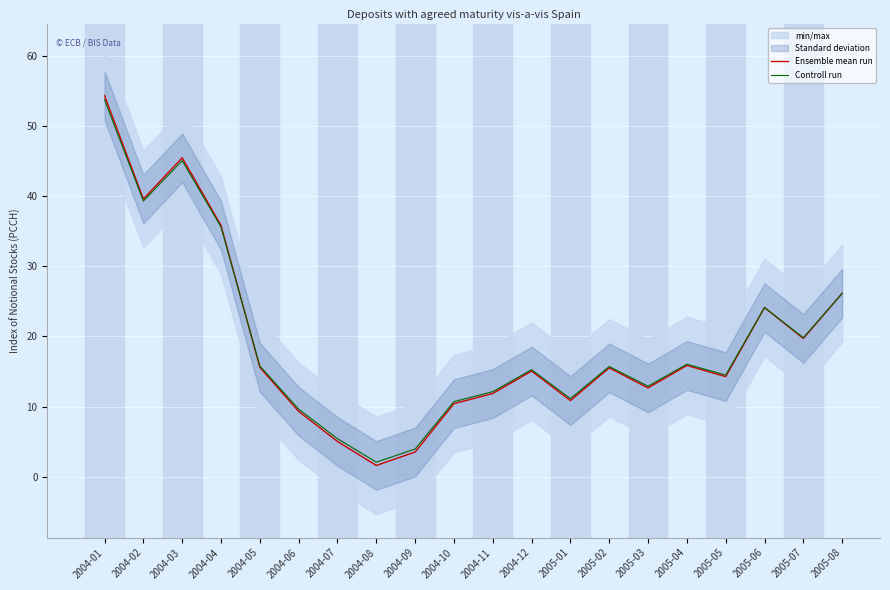

Reading left to right, what are all the values shown in this chart?

Ensemble mean run: 54.4	39.6	45.5	35.8	15.6	9.3	5.0	1.6	3.5	10.4	11.9	15.1	10.9	15.5	12.7	15.9	14.3	24.1	19.7	26.2
Controll run: 53.8	39.3	45.1	35.6	15.8	9.6	5.4	2.1	3.9	10.7	12.1	15.3	11.1	15.7	12.9	16.0	14.5	24.1	19.8	26.1